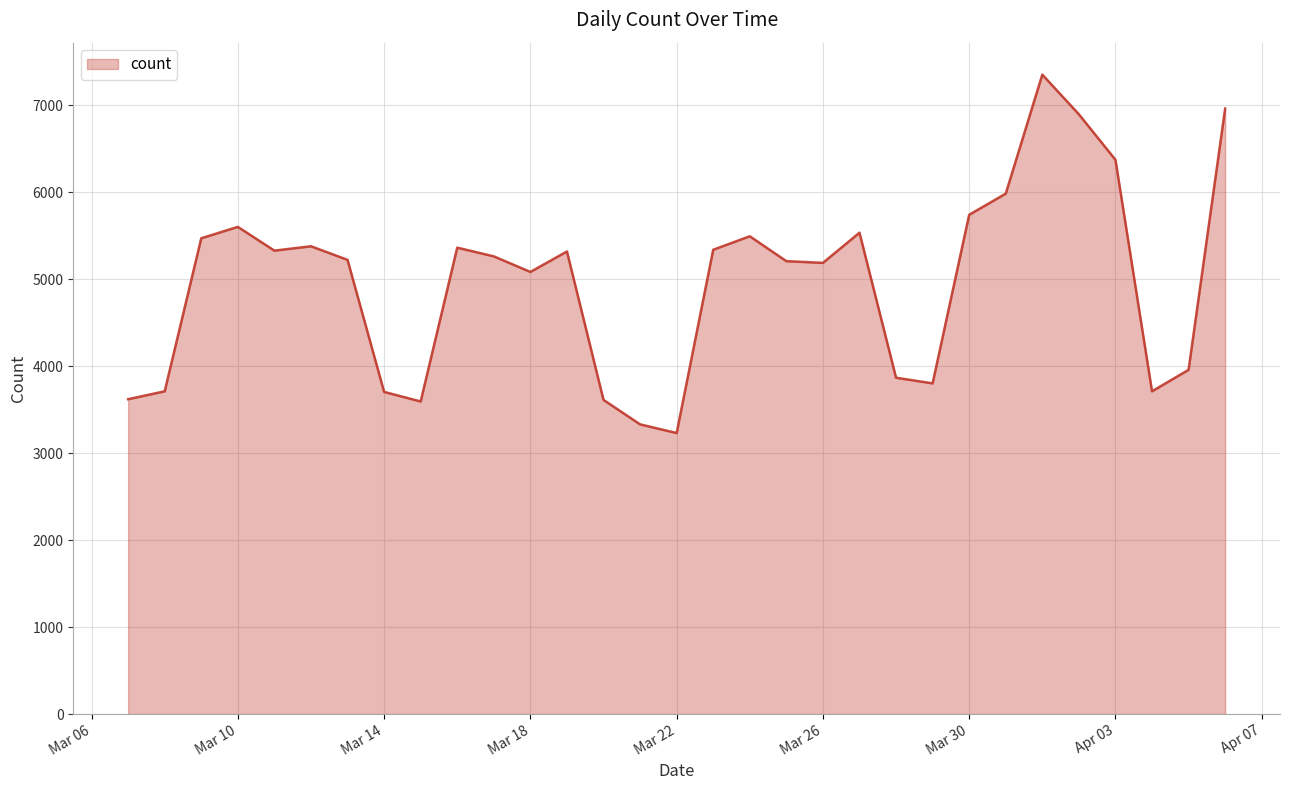

What is the difference between the maximum and minimum values?

4120